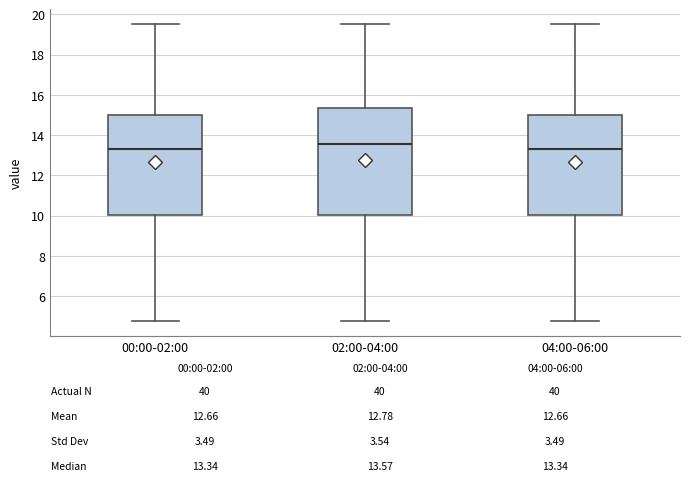

Reading left to right, read every box against the y-axis: the position of its median line, the range the box covers, and the ends of its whiskers. The values are not printed on the chart, so give them approximately, as read against the axis.

00:00-02:00: median 13.4, box 10.0 to 15.0, whiskers 4.8 to 19.6
02:00-04:00: median 13.6, box 10.0 to 15.4, whiskers 4.8 to 19.6
04:00-06:00: median 13.4, box 10.0 to 15.0, whiskers 4.8 to 19.6